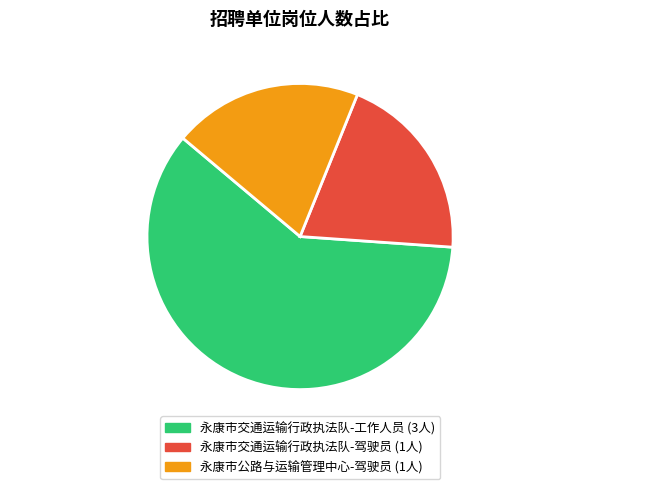

Which category accounts for the majority?

永康市交通运输行政执法队-工作人员